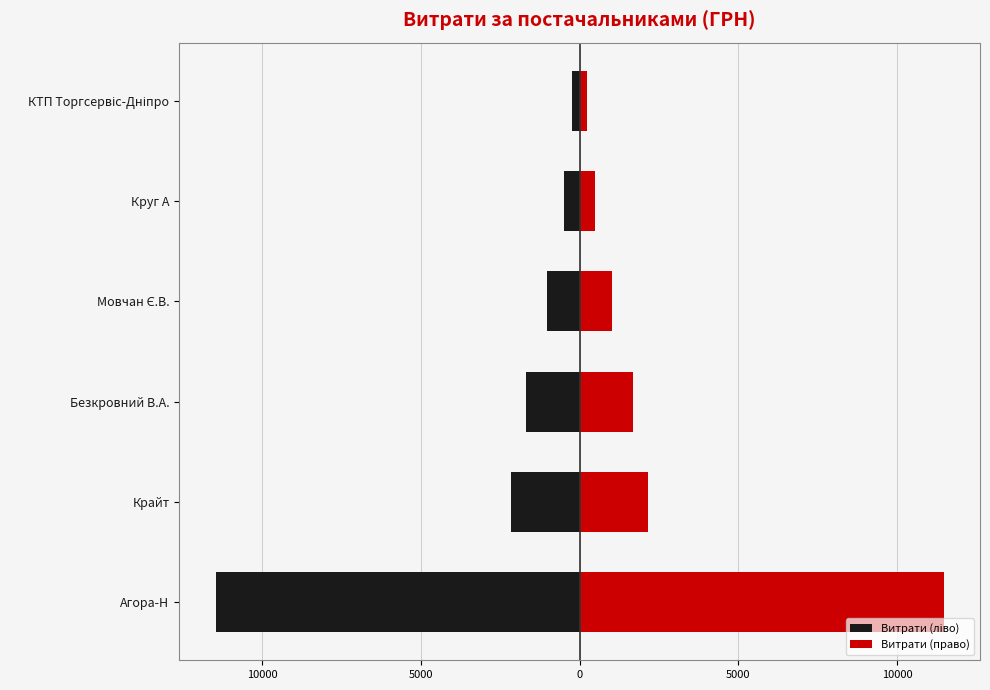

How many bars are there in total?

12